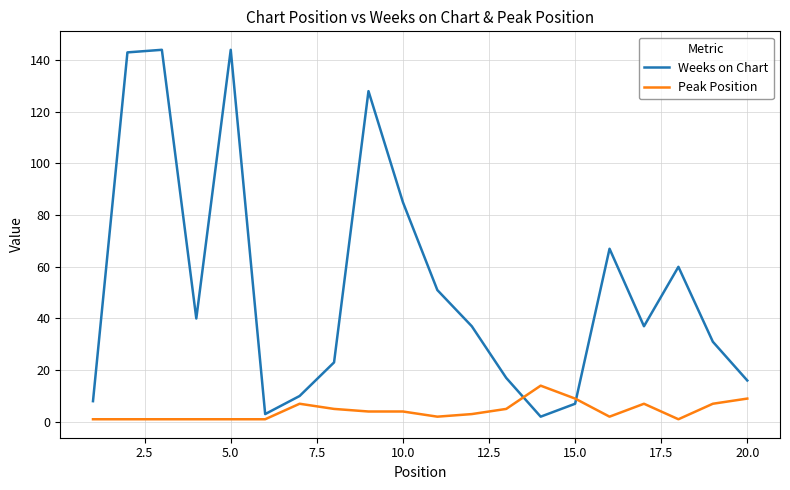

True or false: Peak Position and Weeks on Chart cross at least once.

True